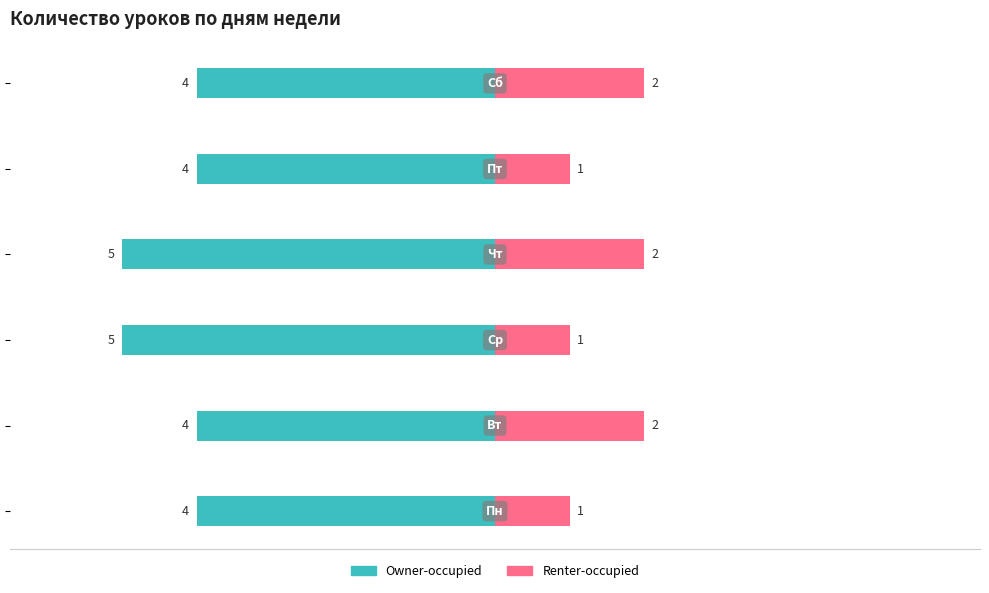

How many series are shown in this chart?

2